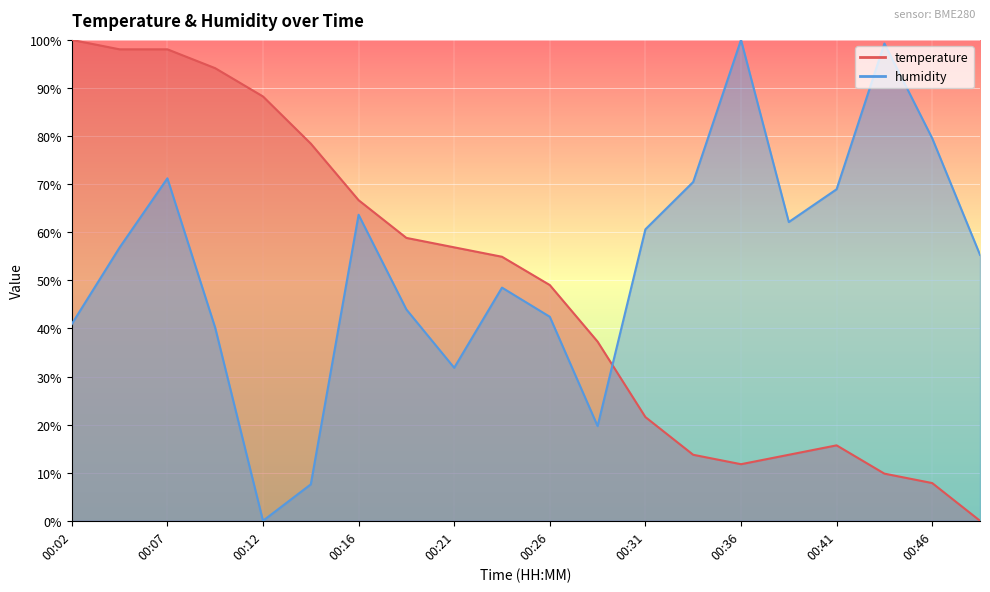

At how many categories does at least one series exceed 40?

19